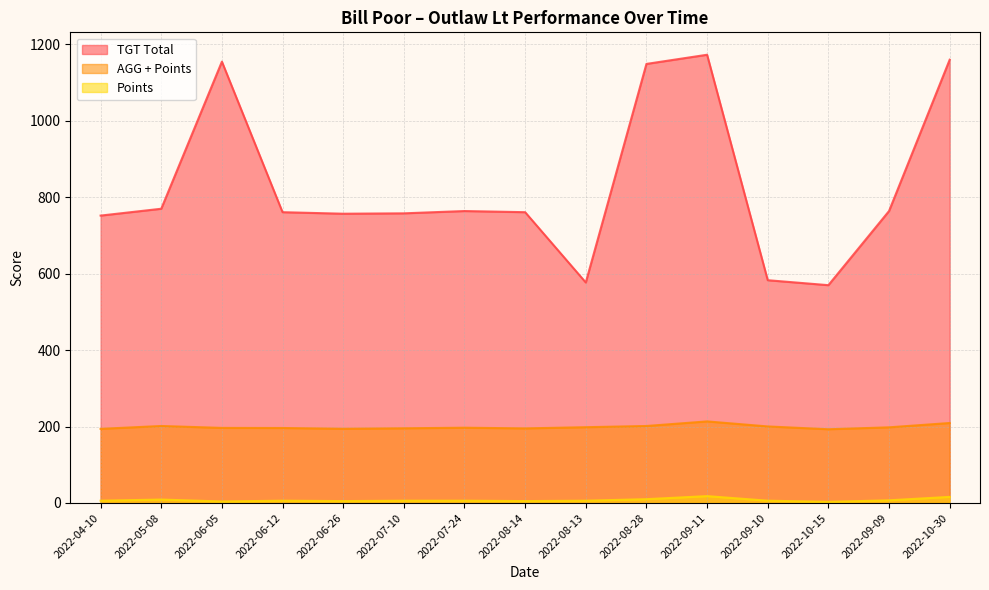

Is the value of TGT Total at 2022-10-15 greater than the value of AGG + Points at 2022-06-05?

Yes